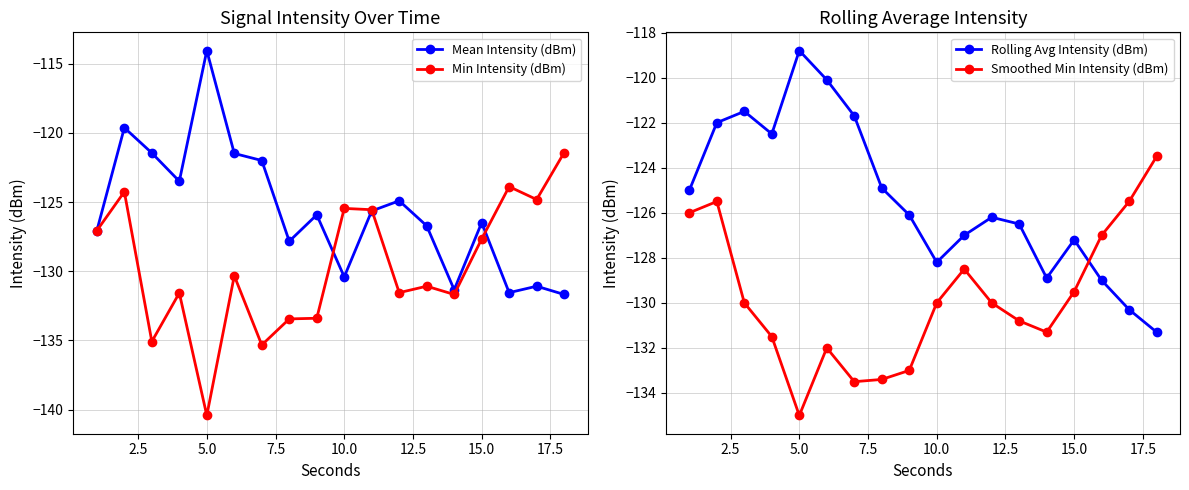

True or false: Rolling Avg Intensity (dBm) has a value of -217.7 at 10.0.

False